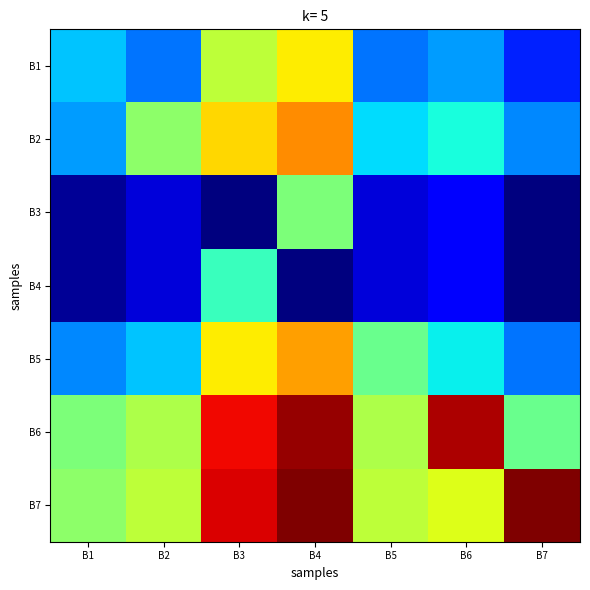

Reading left to right, list all the values displayed in this chart.

B1: B1=8.0	B2=6.0	B3=14.5	B4=16.5	B5=6.0	B6=7.0	B7=4.0
B2: B1=7.0	B2=13.0	B3=17.0	B4=19.0	B5=8.5	B6=9.5	B7=6.5
B3: B1=0.5	B2=2.0	B3=0.0	B4=12.5	B5=2.0	B6=3.0	B7=0.0
B4: B1=0.5	B2=2.0	B3=10.5	B4=0.0	B5=2.0	B6=3.0	B7=0.0
B5: B1=6.5	B2=8.0	B3=16.5	B4=18.5	B5=12.0	B6=9.0	B7=6.0
B6: B1=12.5	B2=14.0	B3=22.5	B4=24.5	B5=14.0	B6=24.0	B7=12.0
B7: B1=13.0	B2=14.5	B3=23.0	B4=25.0	B5=14.5	B6=15.5	B7=25.0